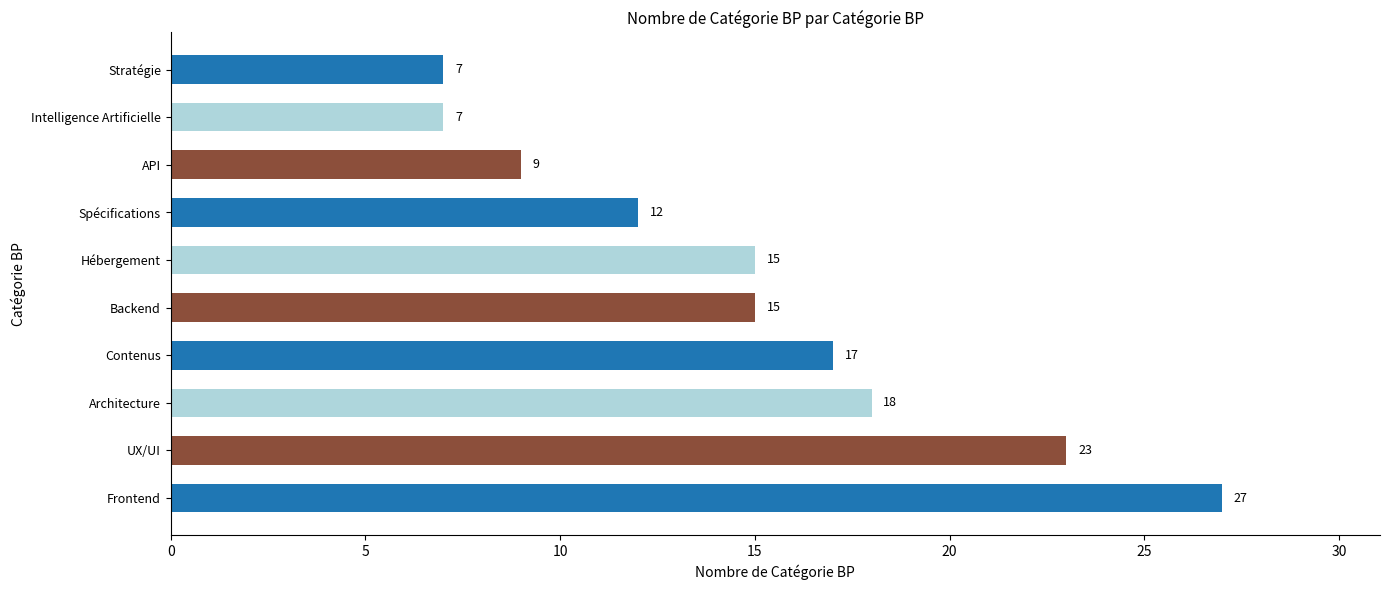

What is the ratio of the value at Architecture to the value at Spécifications?

1.5